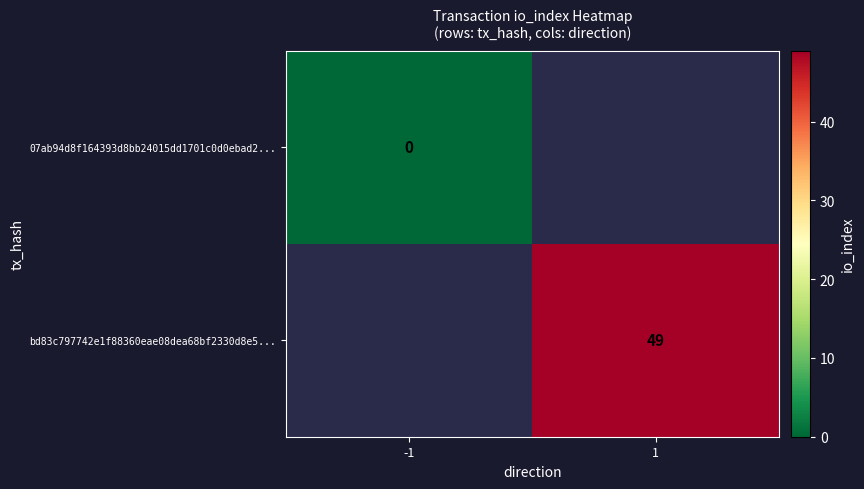

At which category does the chart reach its minimum across all series?

-1